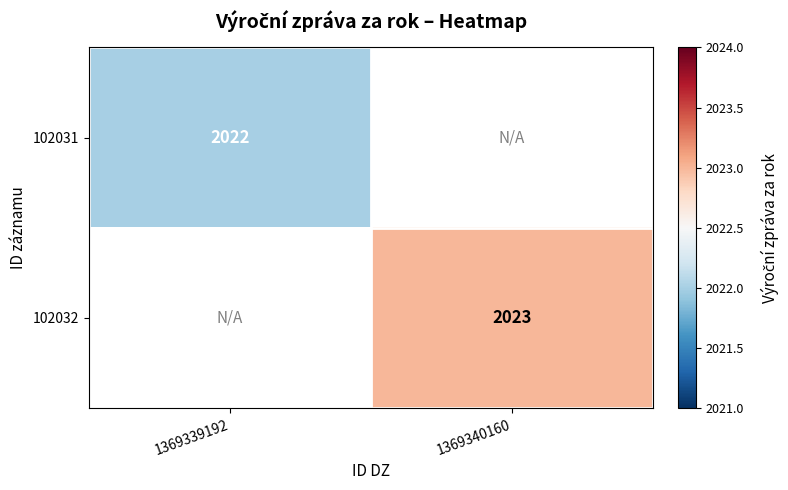

At how many categories does at least one series exceed 2022?

1